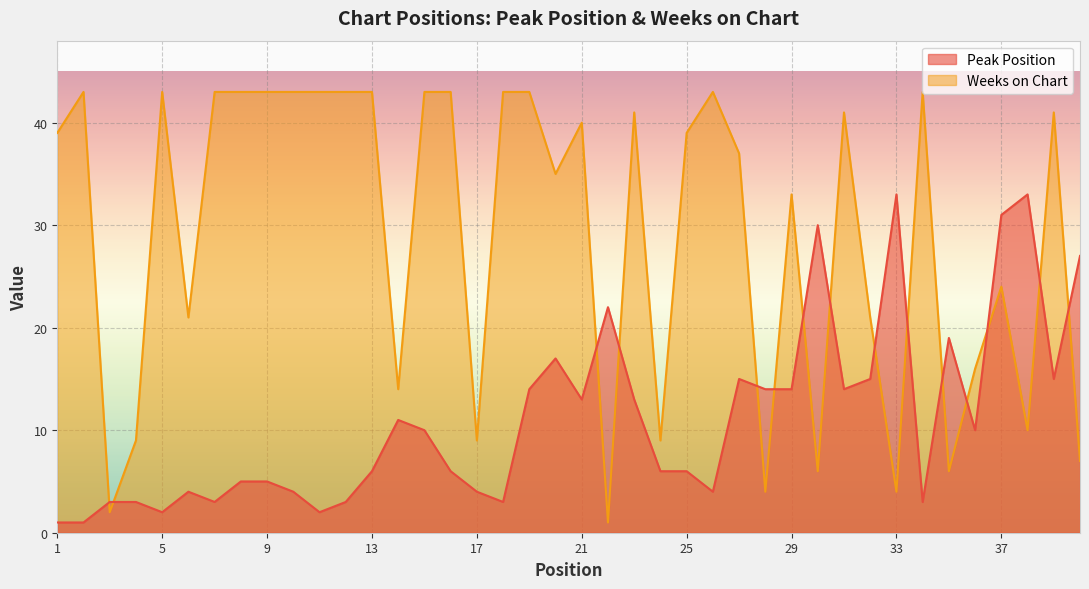

Which category has the lowest value in the Weeks on Chart series?

22